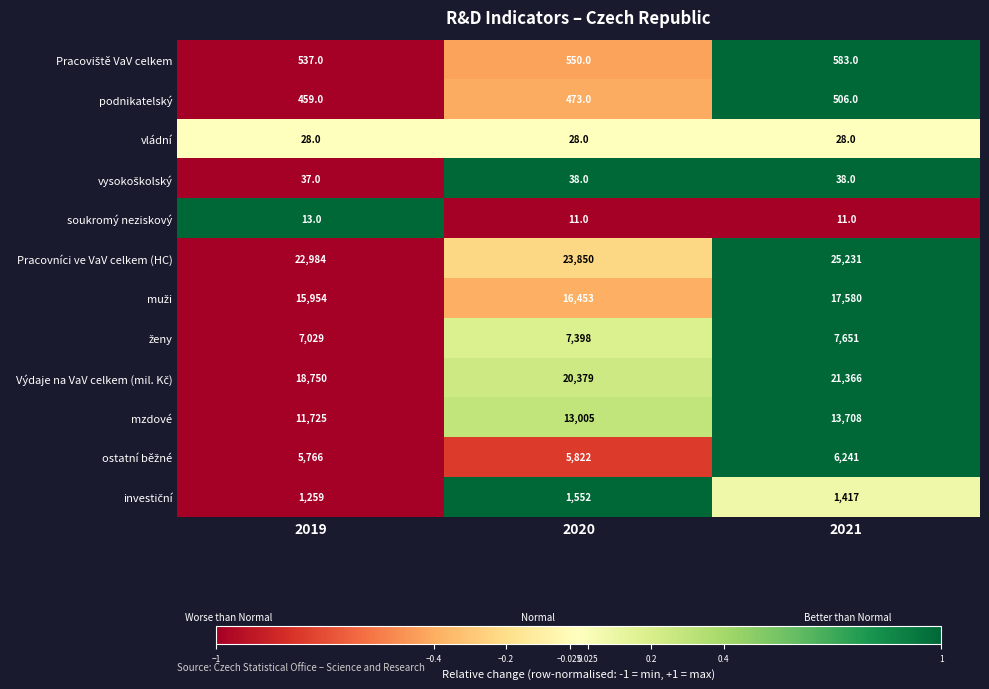

Which category has the highest value across all series?

2021